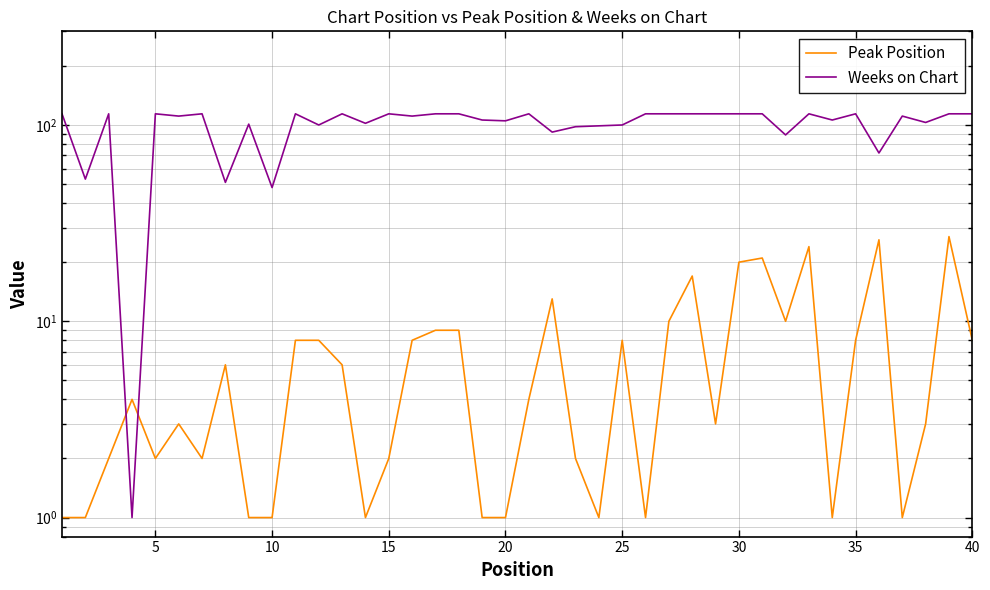

What is the sum of all Peak Position values?

284